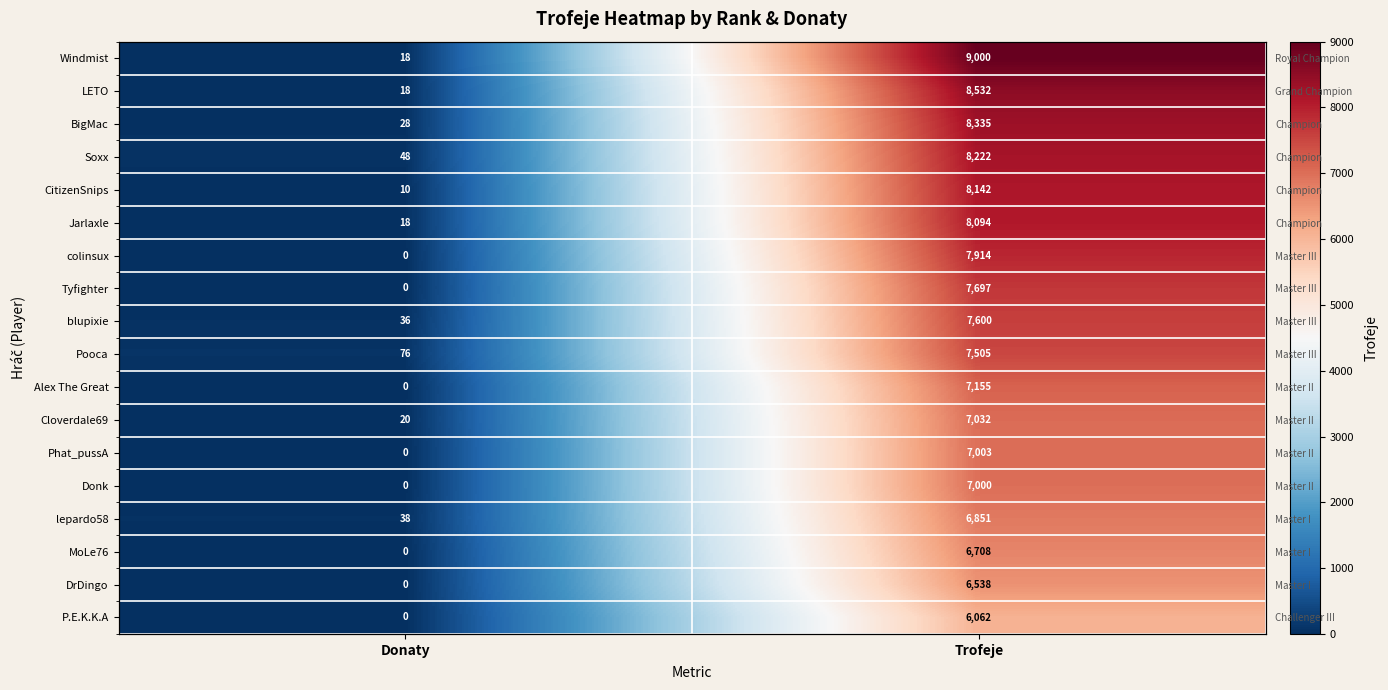

What is the average value of the Tyfighter series?

3848